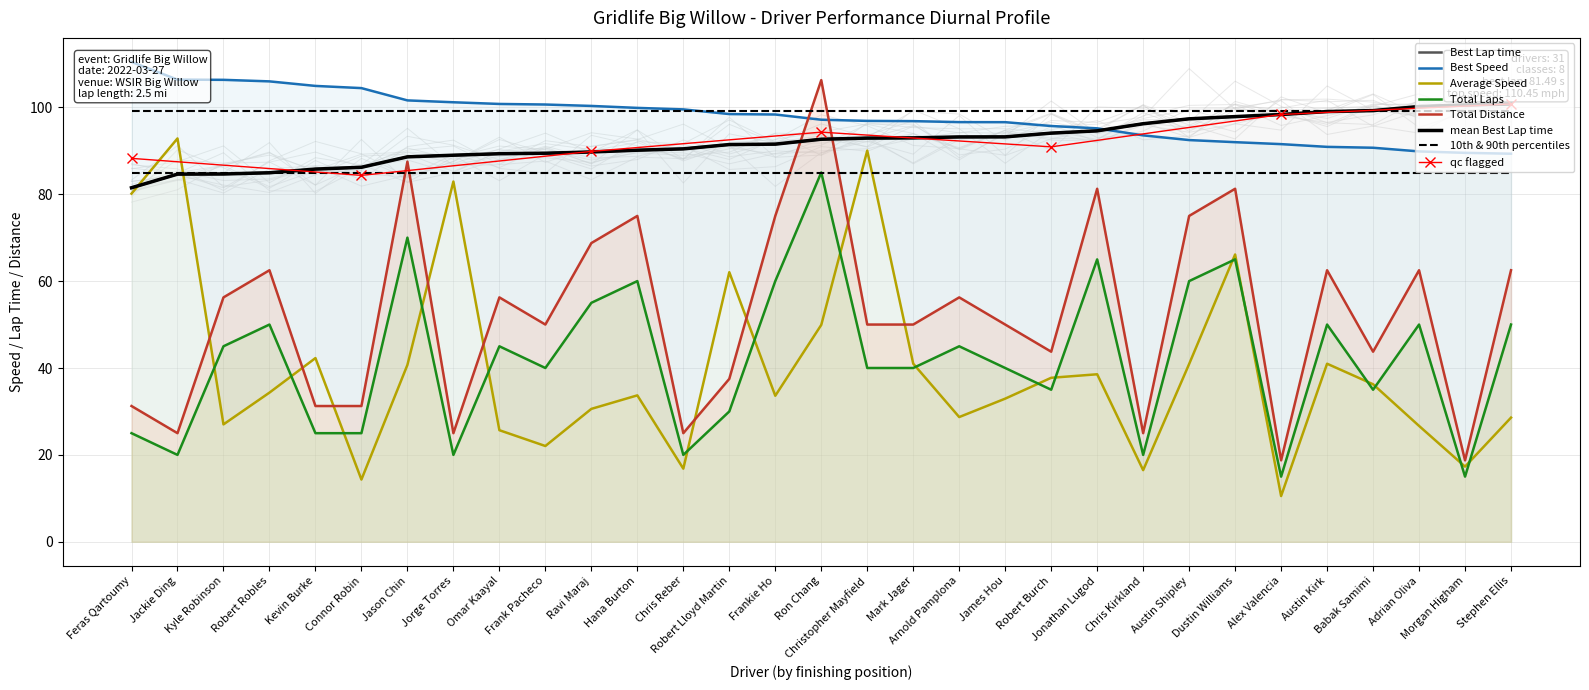

What is the smallest value displayed?

10.5